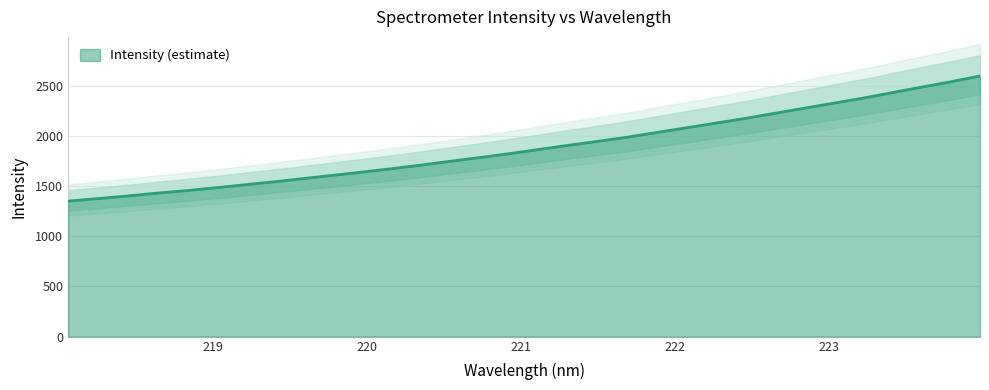

True or false: the data shows 2280.8 at 218.2508.

False